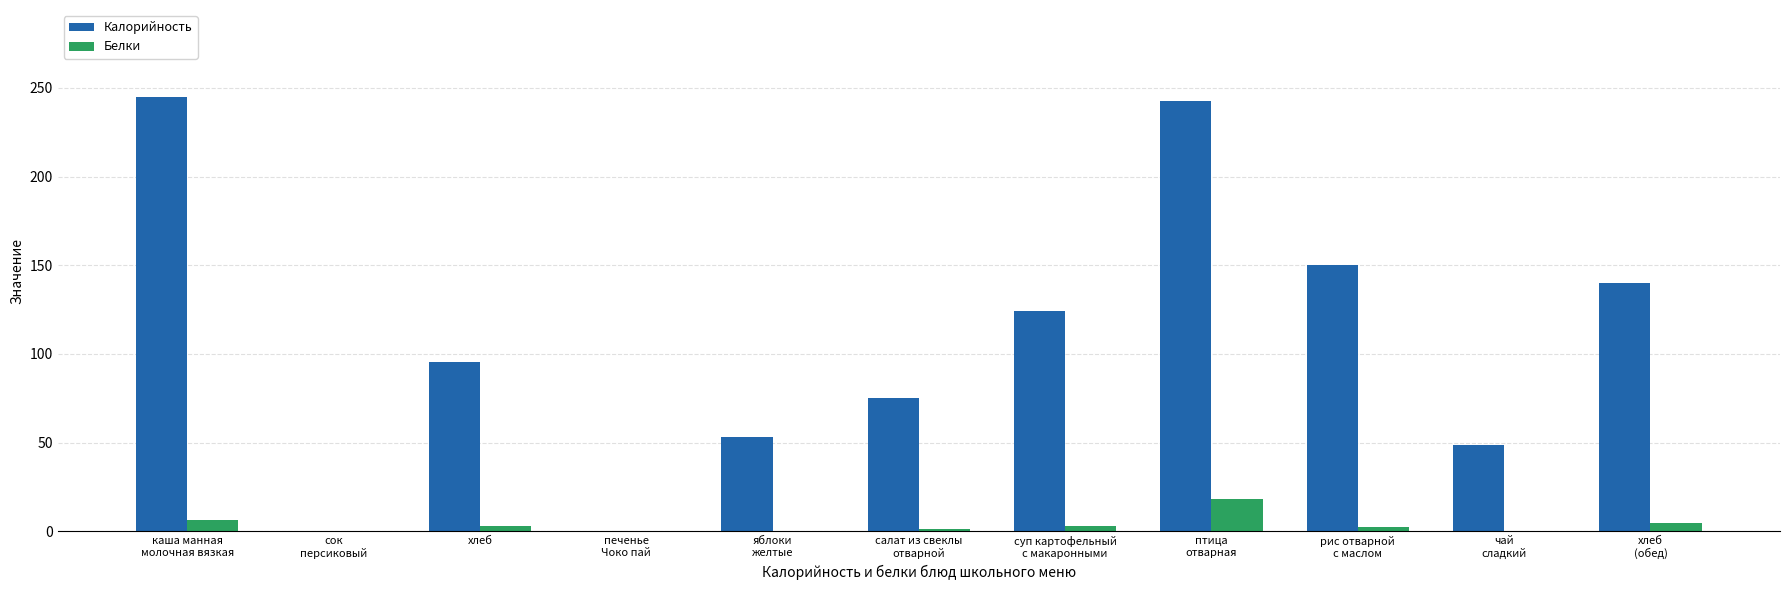

What is the sum of all Калорийность values?

1174.3